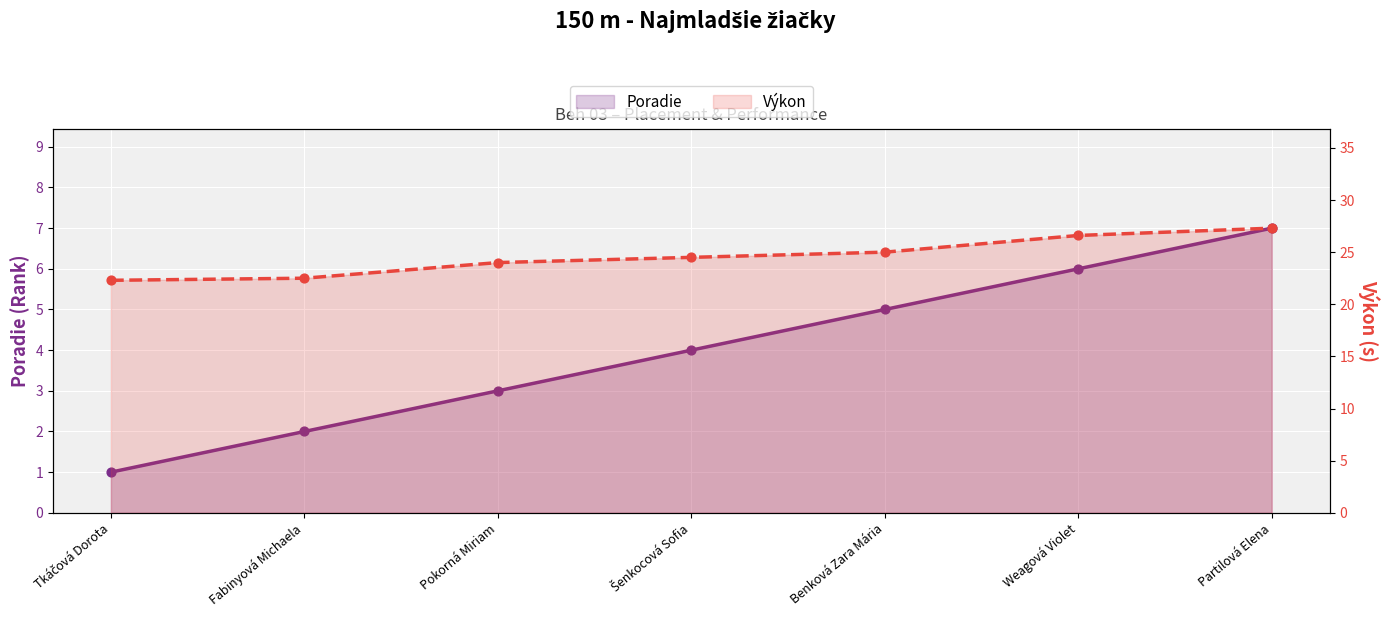

Which series has the widest spread of Y values?

Poradie